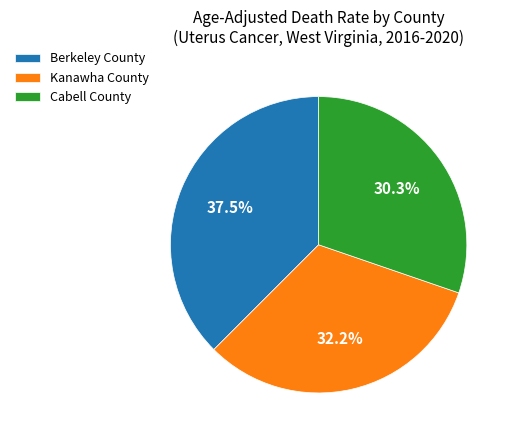

Is there a majority slice in this chart?

No